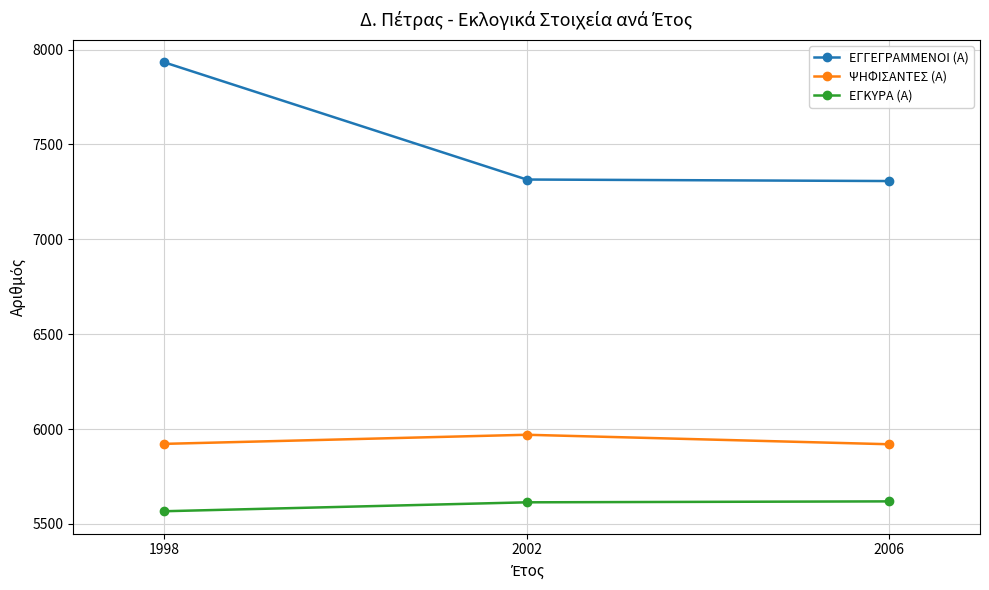

Does the chart have visible grid lines?

Yes